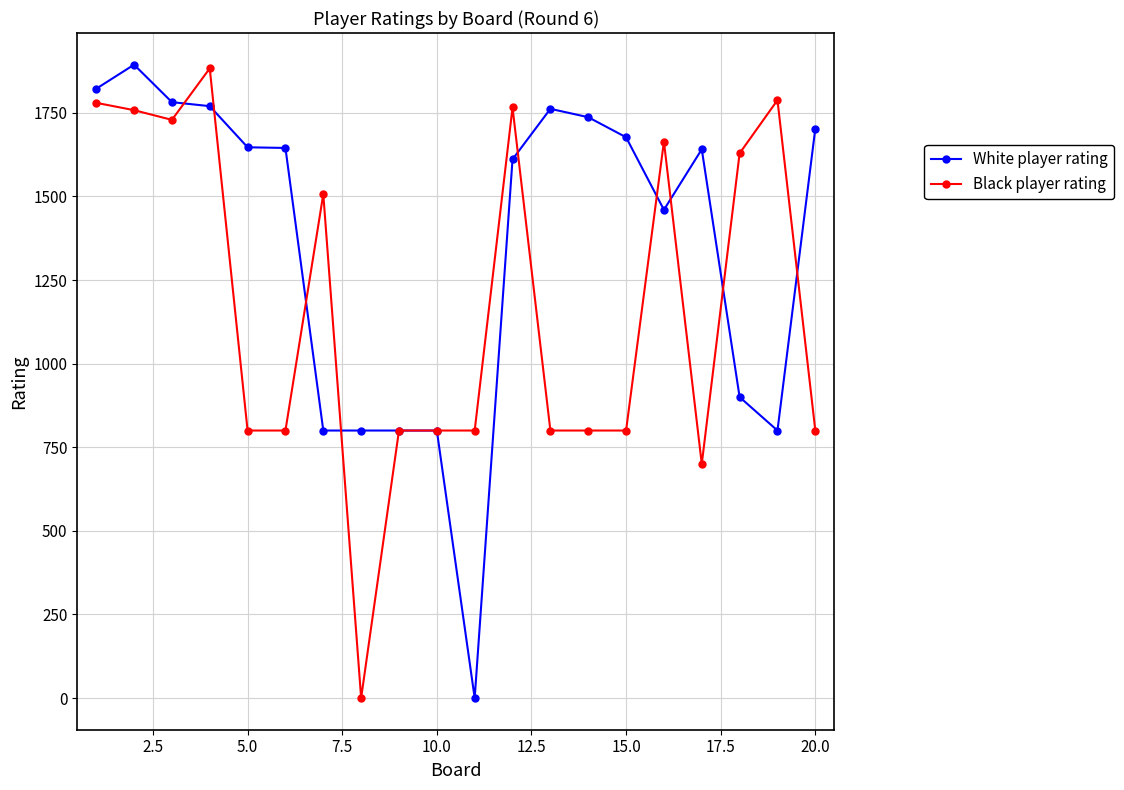

Which series has the largest total across all categories?

White player rating